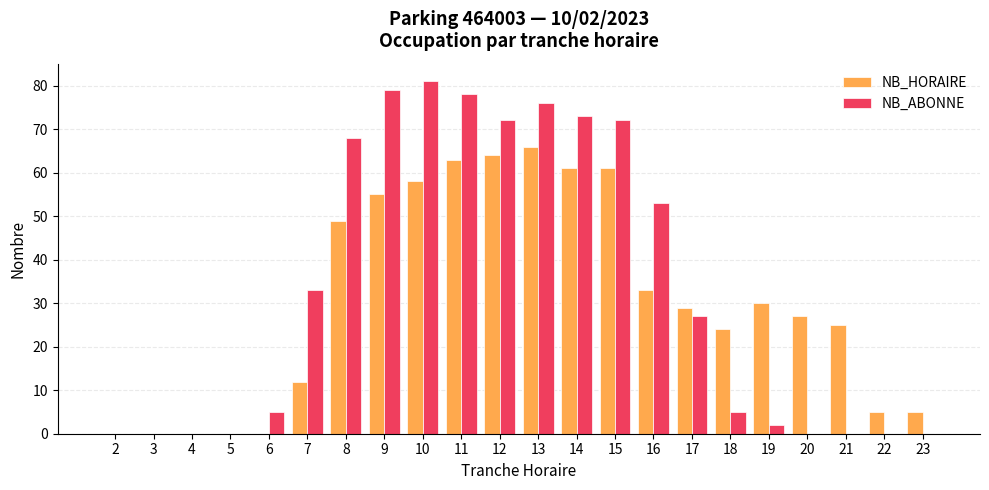

The value of NB_HORAIRE at 4 is 0. True or false?

True